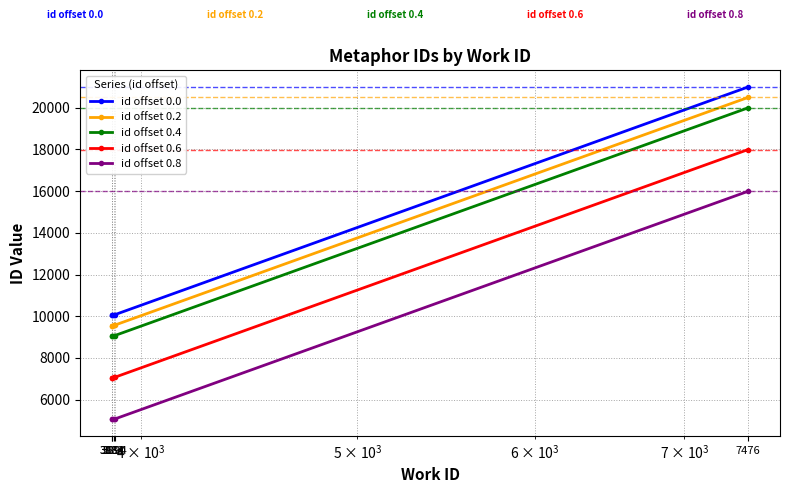

Which series has the largest total across all categories?

id offset 0.0